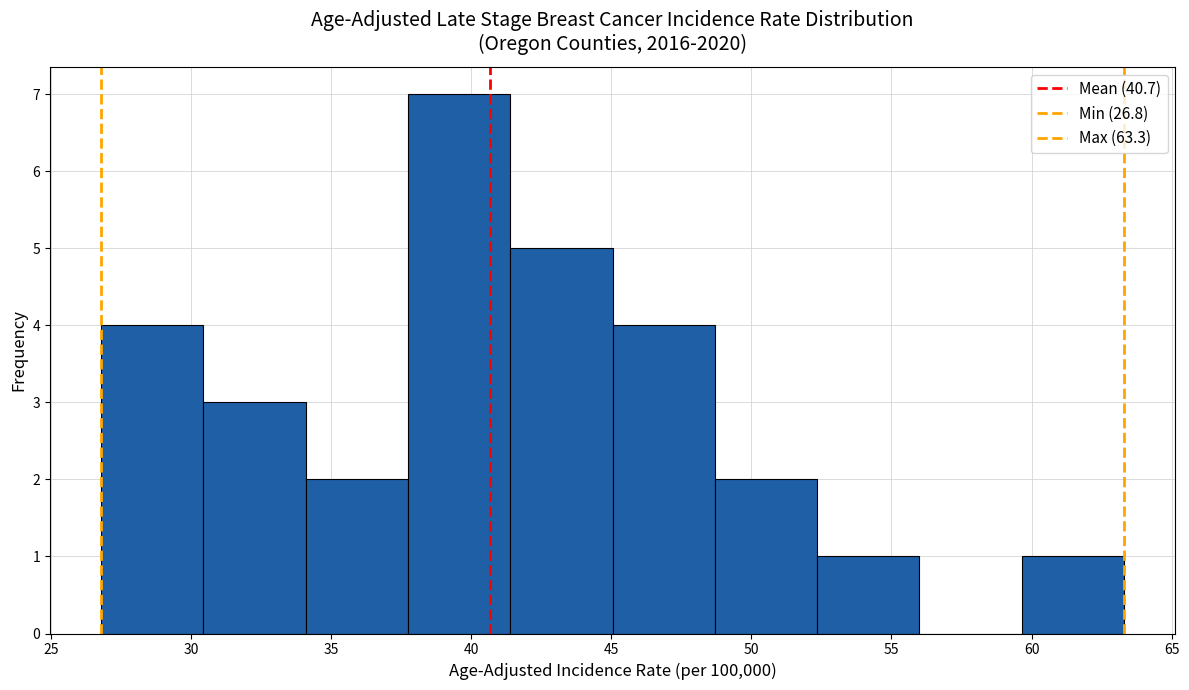

How tall is the bar that spans 59.65 to 63.30 on the x-axis? Neither the bar edges nor the heights are printed on the chart, so give them approximately, as read against the axes.

1